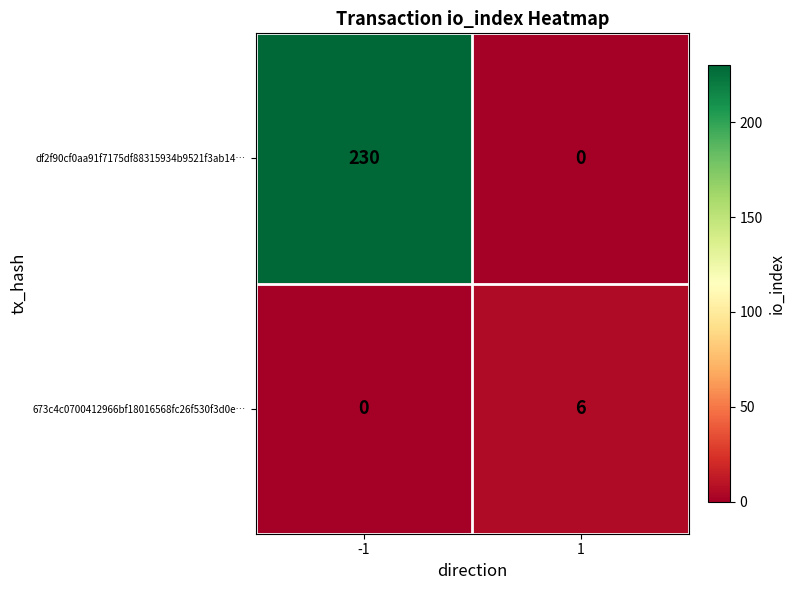

Is it true that df2f90cf0aa91f7175df88315934b9521f3ab14… equals 0 at 1?

True